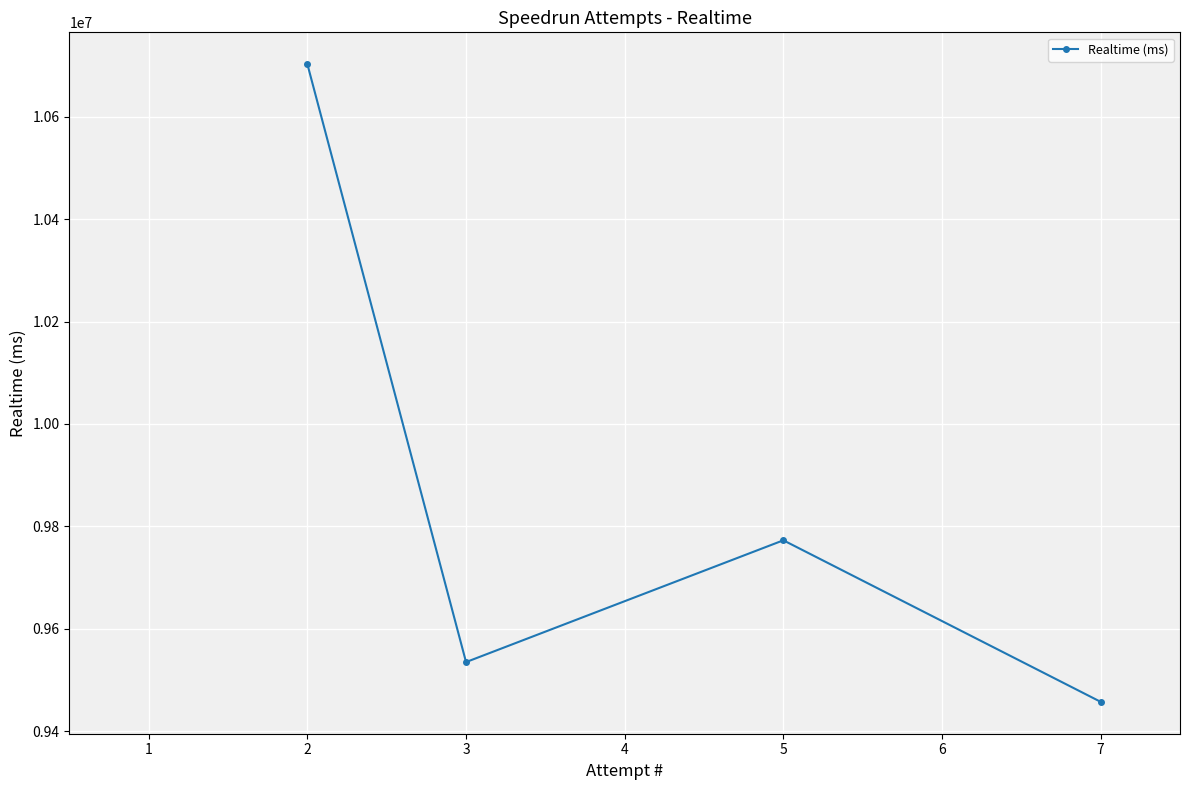

Reading left to right, transcribe all the data shown in this chart.

10702646	9534756	9772661	9457100